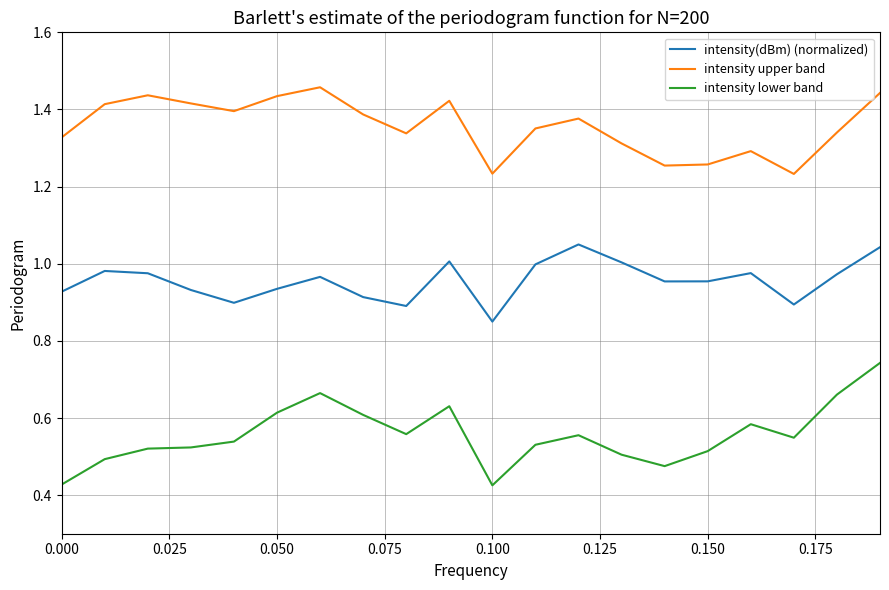

What is the difference between the maximum and minimum values in the intensity lower band series?

0.3